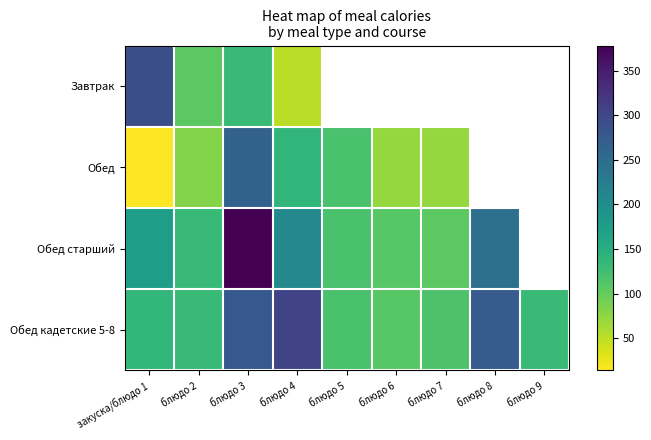

Is the value of Обед кадетские 5-8 at блюдо 3 greater than the value of Обед at блюдо 2?

Yes